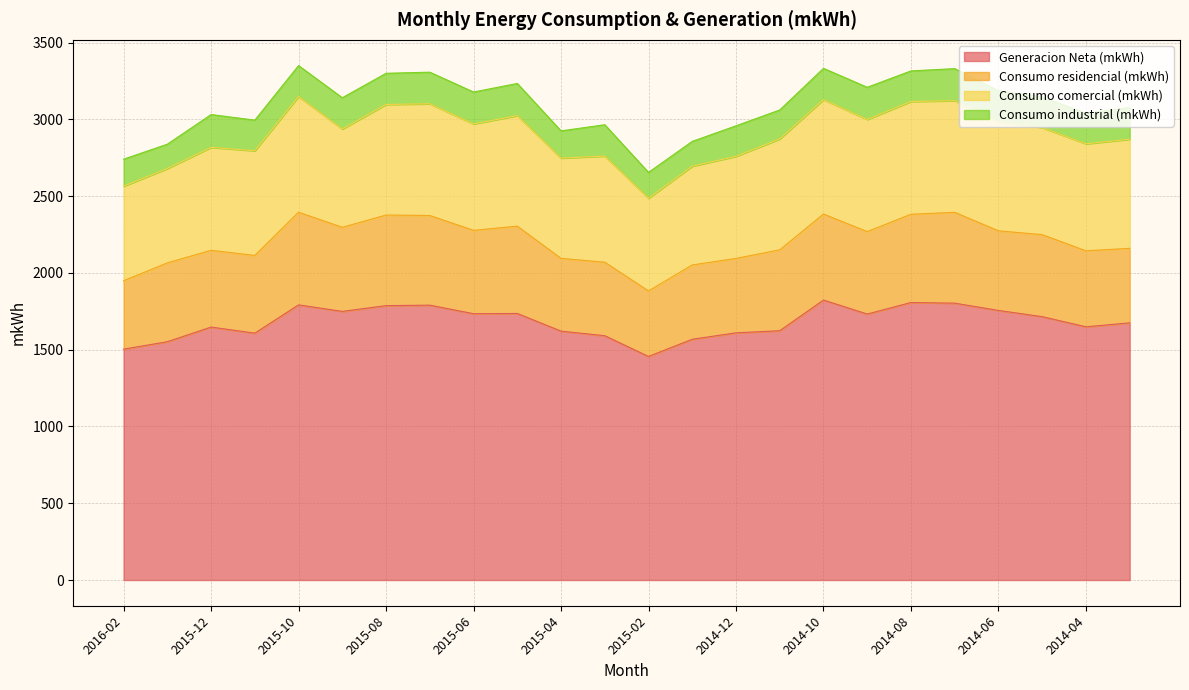

Which has a higher value, 2014-04 or 2016-01?

2014-04